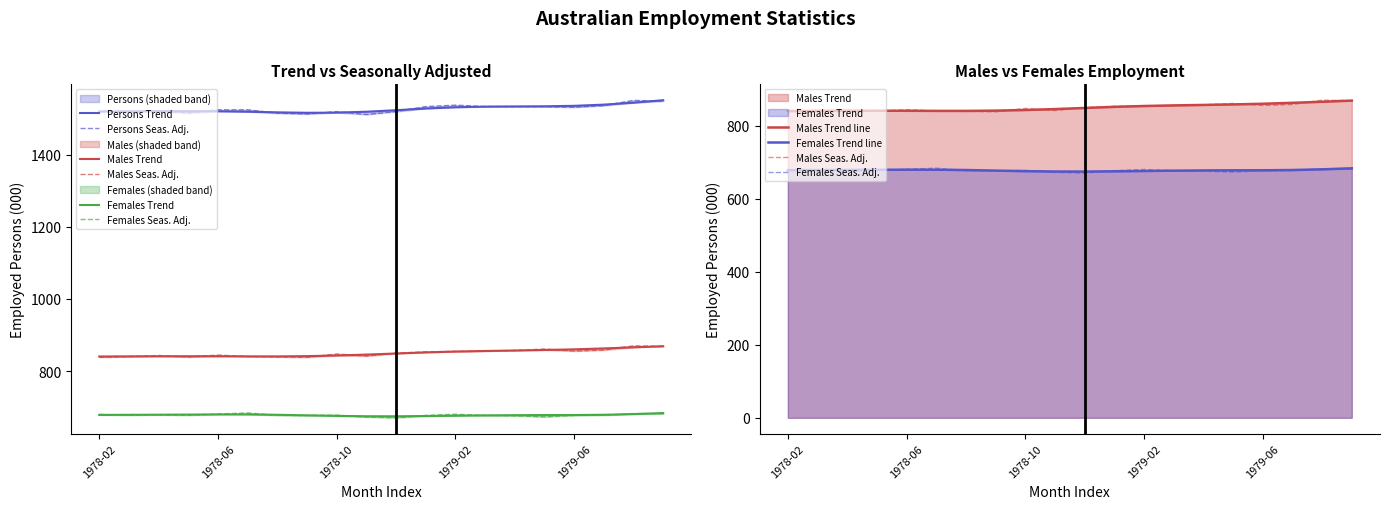

Reading left to right, list all the values displayed in this chart.

Employed total Persons Trend: 1520.1	1520.6	1520.7	1520.8	1520.6	1519.5	1517.7	1516.4	1516.9	1519.4	1523.6	1528.3	1531.8	1533.5	1534.1	1534.5	1535.8	1539.1	1544.4	1551.3
Employed total Persons Seasonally Adjusted: 1520.5	1518.6	1522.6	1515.9	1524.8	1524.8	1515.3	1513.1	1519.7	1511.8	1519.9	1533.7	1537.7	1533.9	1533.5	1533.5	1531.8	1536.3	1550.8	1548.7
Employed total Males Trend: 840.3	840.6	840.8	841.0	840.9	840.6	840.5	841.3	843.0	845.5	848.6	851.6	854.0	855.6	856.9	858.3	860.1	862.7	865.7	868.7
Employed total Males Seasonally Adjusted: 838.3	839.9	843.1	838.9	844.3	840.3	839.2	838.0	847.3	841.5	849.5	853.3	854.5	855.3	857.1	861.1	855.3	858.1	869.8	868.8
Employed total Females Trend: 678.2	678.5	678.8	679.2	679.6	679.5	678.6	677.0	675.5	674.5	674.4	675.0	676.0	676.8	677.5	677.8	677.9	678.6	680.4	683.4
Employed total Females Seasonally Adjusted: 679.7	677.2	678.4	677.0	680.7	683.7	676.9	676.6	677.7	672.3	670.2	676.9	680.0	677.1	675.7	672.8	676.8	677.2	682.1	681.4